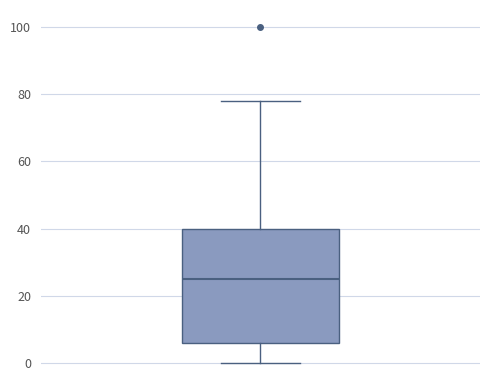

Transcribe this box plot: give where the median line is, the range the box spans, and where the two whiskers end, as read against the y-axis. The values are not printed on the chart, so give them approximately, as read against the axis.

median 26, box 6 to 40, whiskers 0 to 78